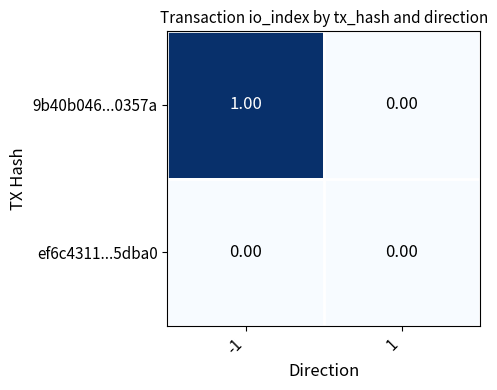

Between -1 and 1, which series saw the biggest shift?

9b40b046...0357a